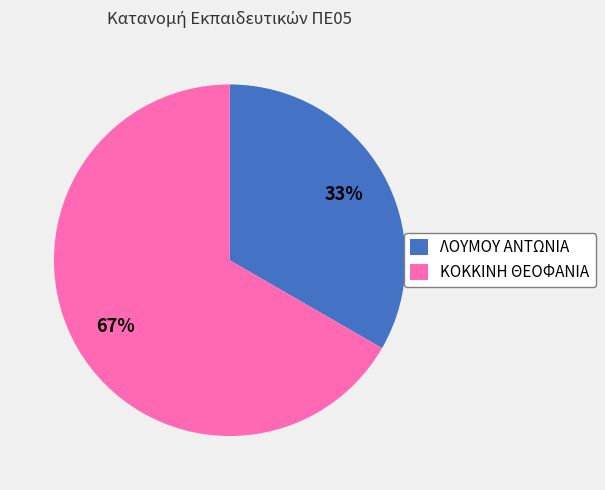

To the nearest percent, what is the average slice percentage?

50%